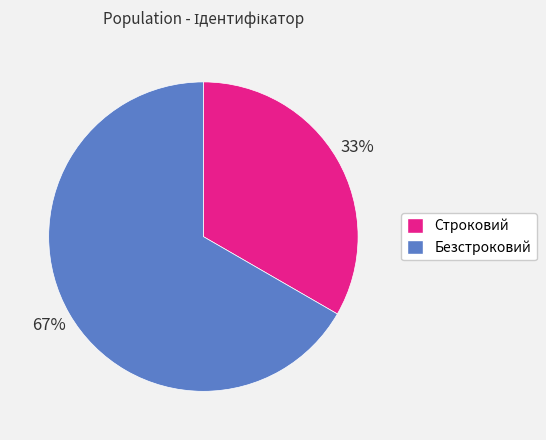

Which slice is the largest?

Безстроковий